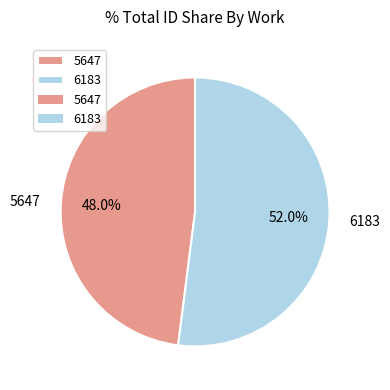

What is the smallest slice in the pie chart?

5647